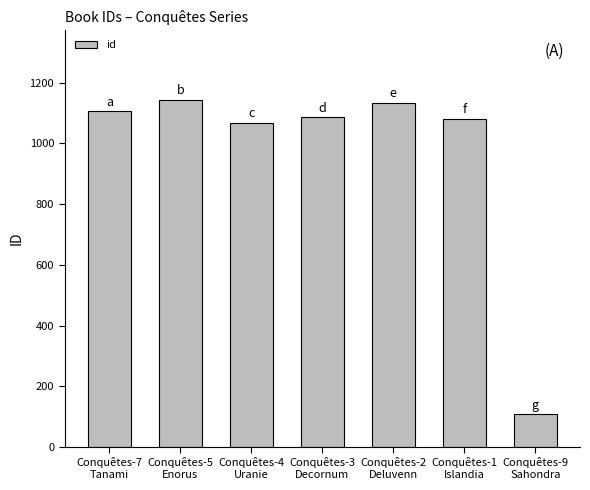

Approximately how many times larger is the value at Conquêtes-4
Uranie compared to Conquêtes-1
Islandia?

1.0